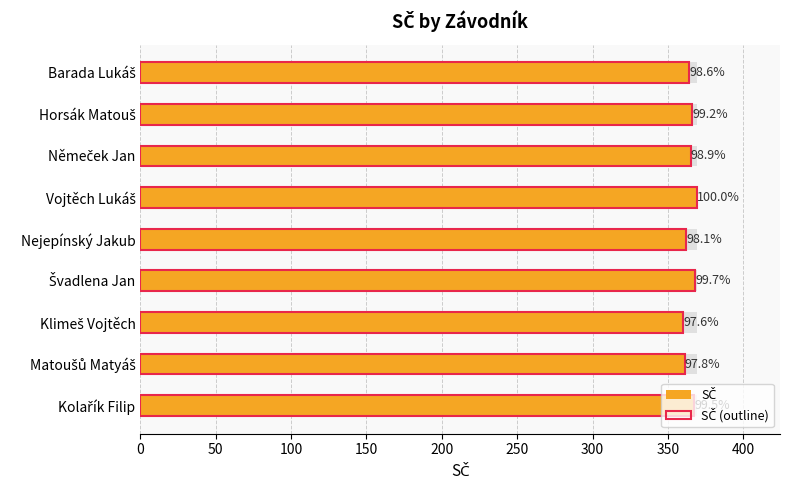

What is the smallest value displayed?

360